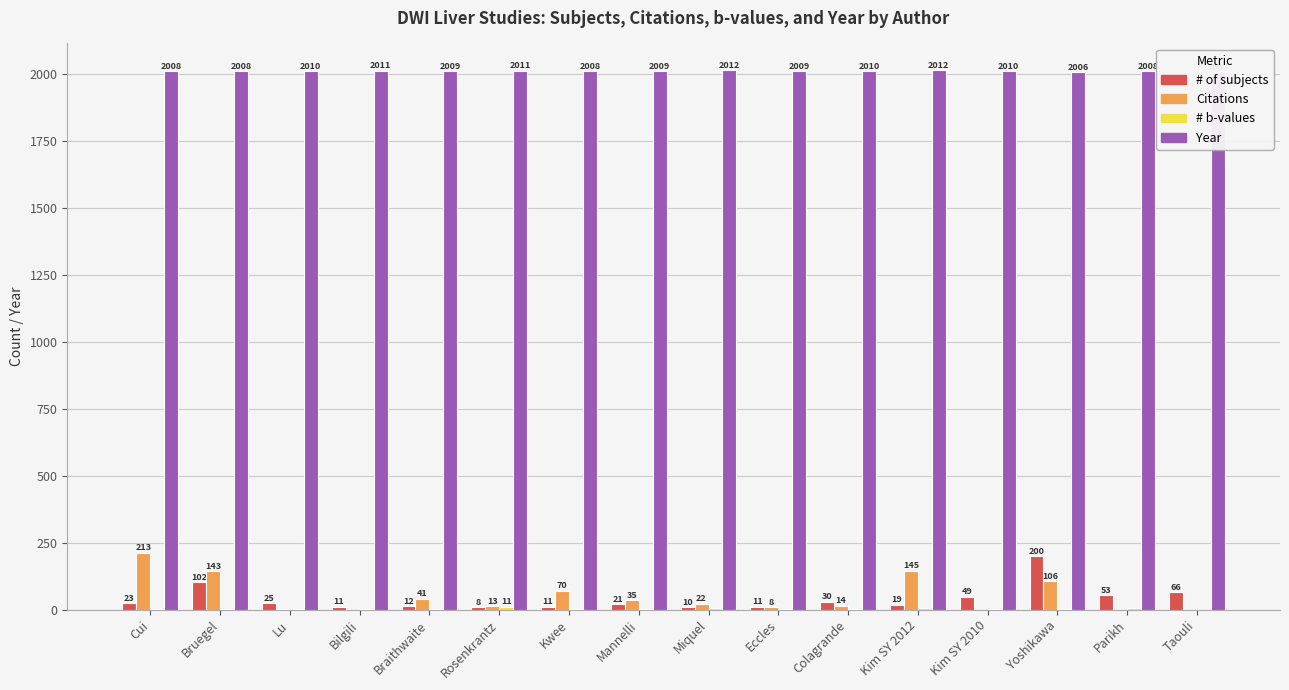

What is the difference between the highest and lowest values at Yoshikawa?

2003